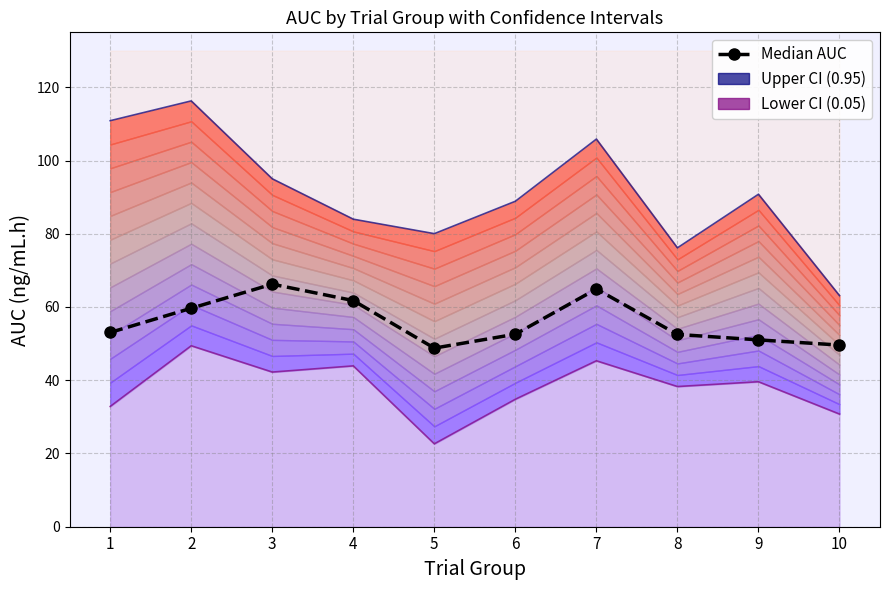

Where is the first local maximum for Upper CI (0.95)?

2